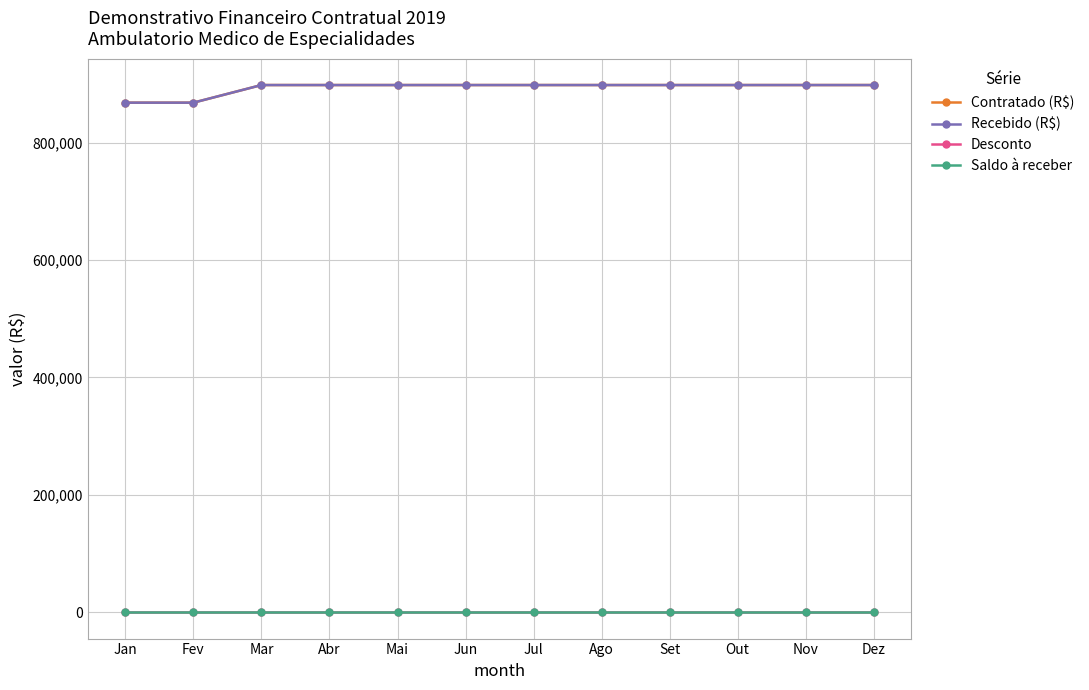

True or false: Saldo à receber and Desconto intersect in this chart.

False